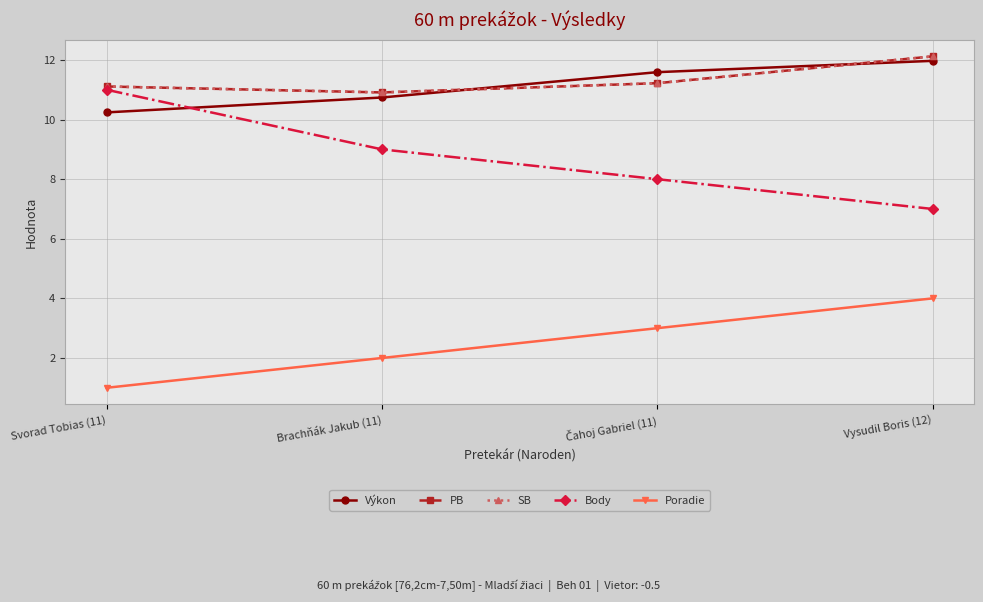

Between Svorad Tobias (11) and Vysudil Boris (12), which series saw the biggest shift?

Body